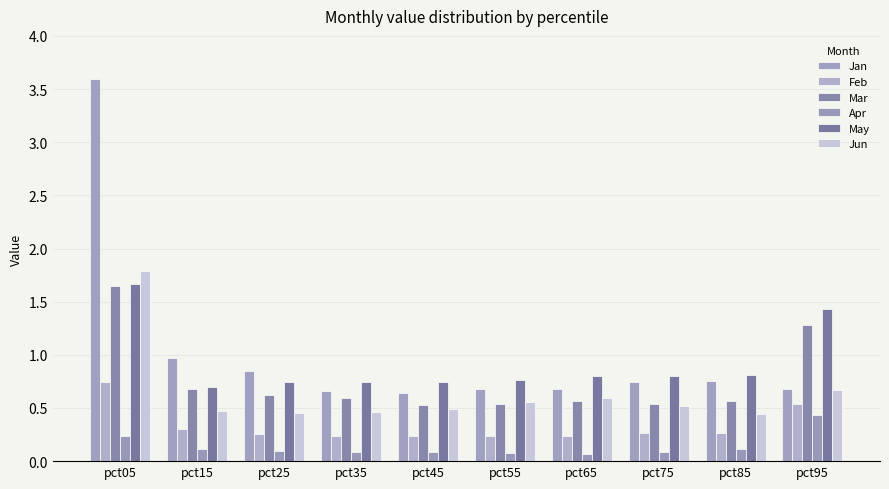

Reading left to right, transcribe all the data shown in this chart.

Jan: 3.6	1.0	0.8	0.7	0.6	0.7	0.7	0.7	0.8	0.7
Feb: 0.7	0.3	0.3	0.2	0.2	0.2	0.2	0.3	0.3	0.5
Mar: 1.6	0.7	0.6	0.6	0.5	0.5	0.6	0.5	0.6	1.3
Apr: 0.2	0.1	0.1	0.1	0.1	0.1	0.1	0.1	0.1	0.4
May: 1.7	0.7	0.7	0.7	0.7	0.8	0.8	0.8	0.8	1.4
Jun: 1.8	0.5	0.5	0.5	0.5	0.6	0.6	0.5	0.4	0.7